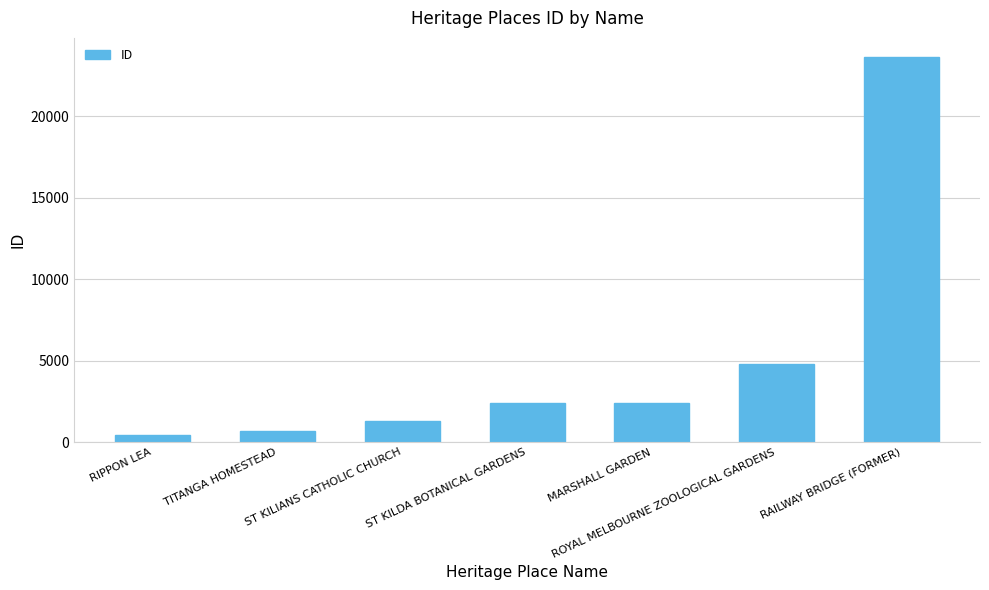

What is the change in value from RIPPON LEA to ST KILIANS CATHOLIC CHURCH?

+847